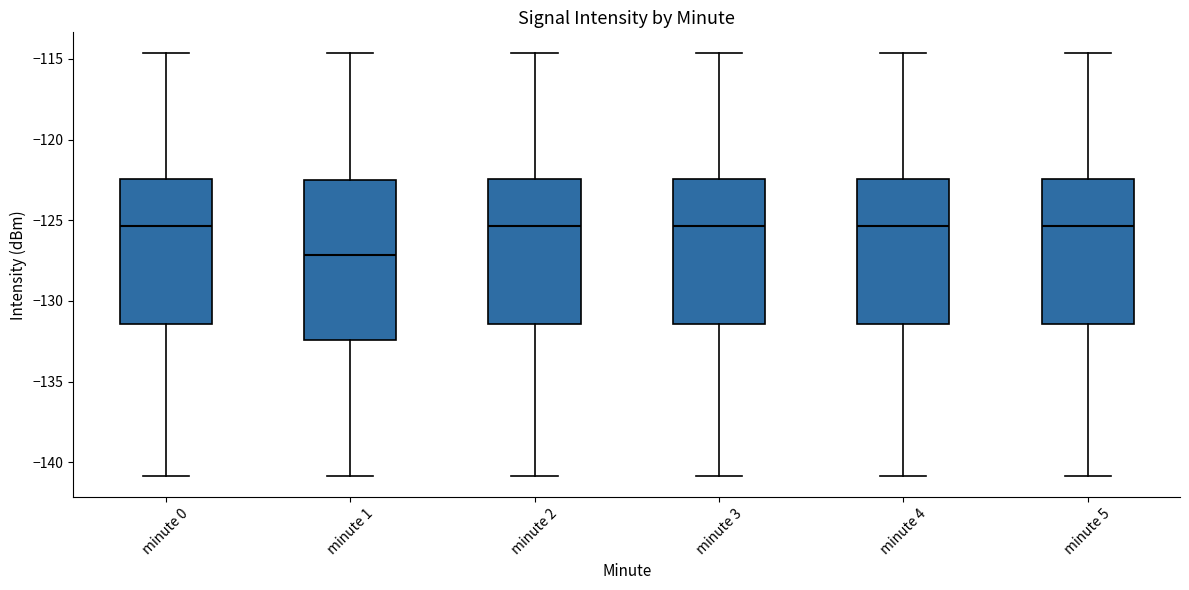

Reading left to right, read every box against the y-axis: the position of its median line, the range the box covers, and the ends of its whiskers. The values are not printed on the chart, so give them approximately, as read against the axis.

minute 0: median -125.5, box -131.5 to -122.5, whiskers -141.0 to -114.5
minute 1: median -127.0, box -132.5 to -122.5, whiskers -141.0 to -114.5
minute 2: median -125.5, box -131.5 to -122.5, whiskers -141.0 to -114.5
minute 3: median -125.5, box -131.5 to -122.5, whiskers -141.0 to -114.5
minute 4: median -125.5, box -131.5 to -122.5, whiskers -141.0 to -114.5
minute 5: median -125.5, box -131.5 to -122.5, whiskers -141.0 to -114.5